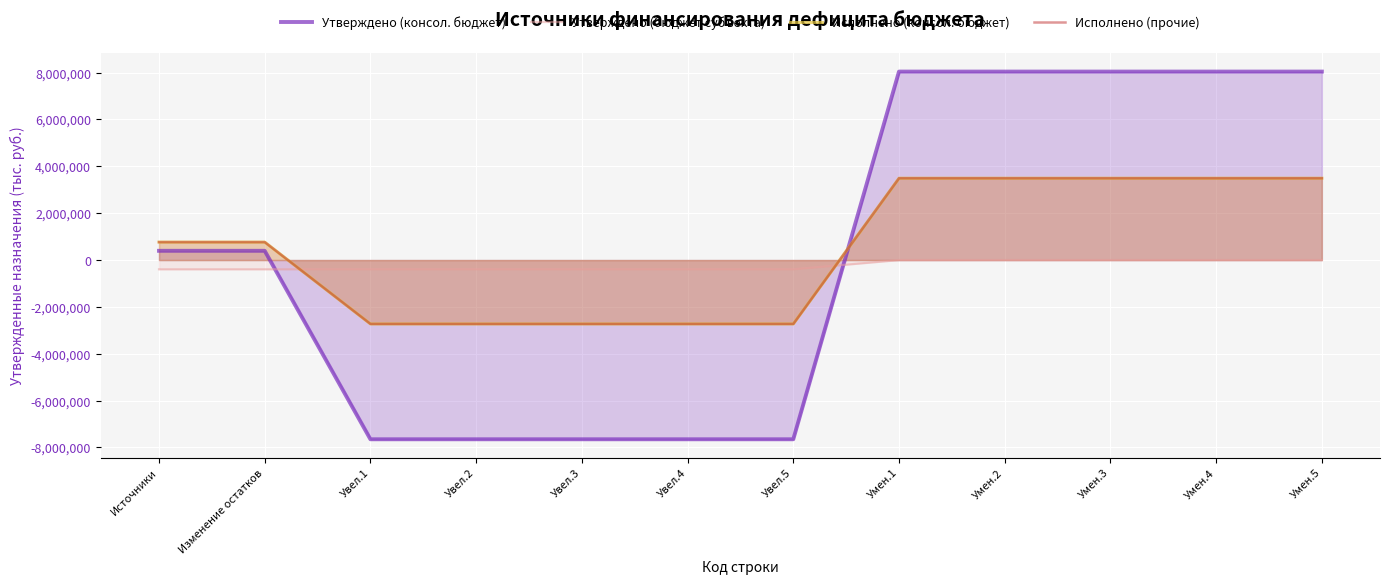

What is the label of the 4th point from the right?

Умен.2